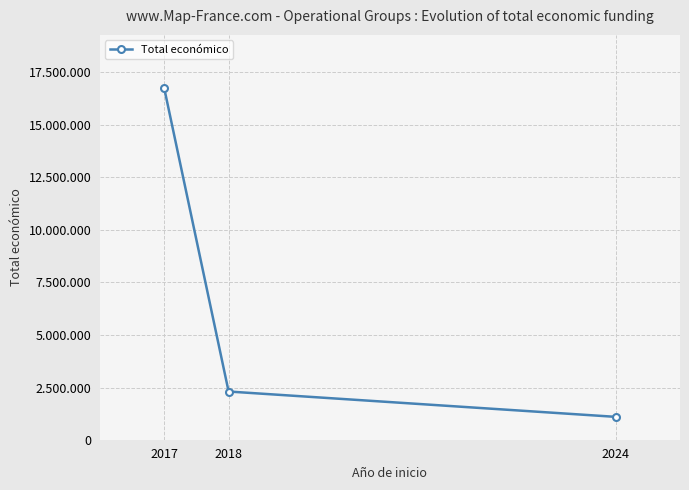

Reading left to right, extract all data points from this chart.

2017=16751994	2018=2310026	2024=1106182